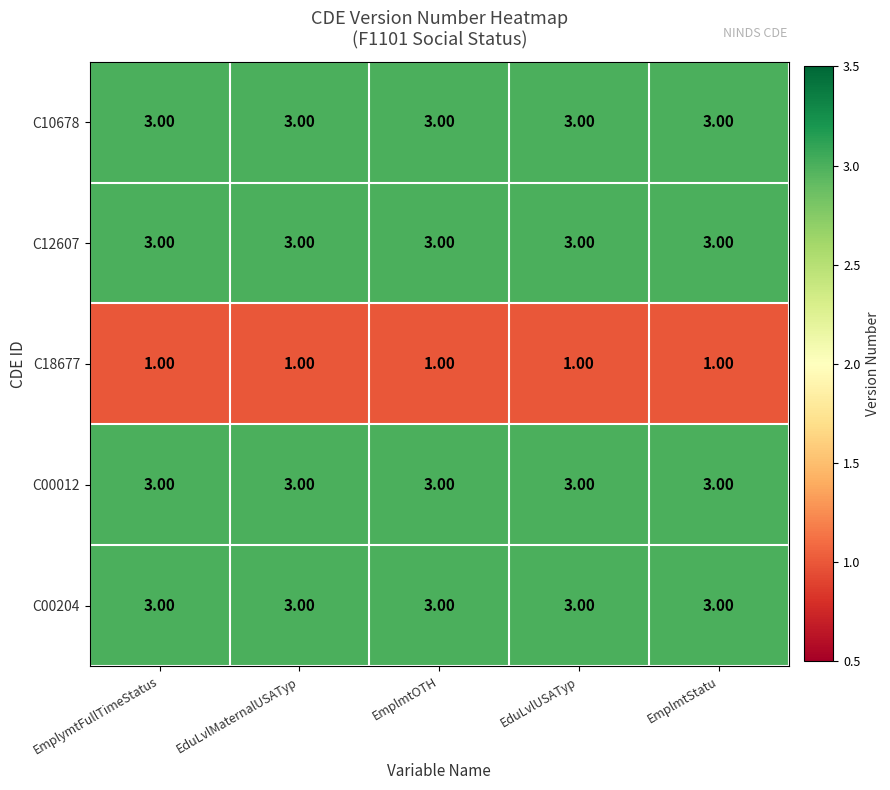

What is the average value of the C00204 series?

3